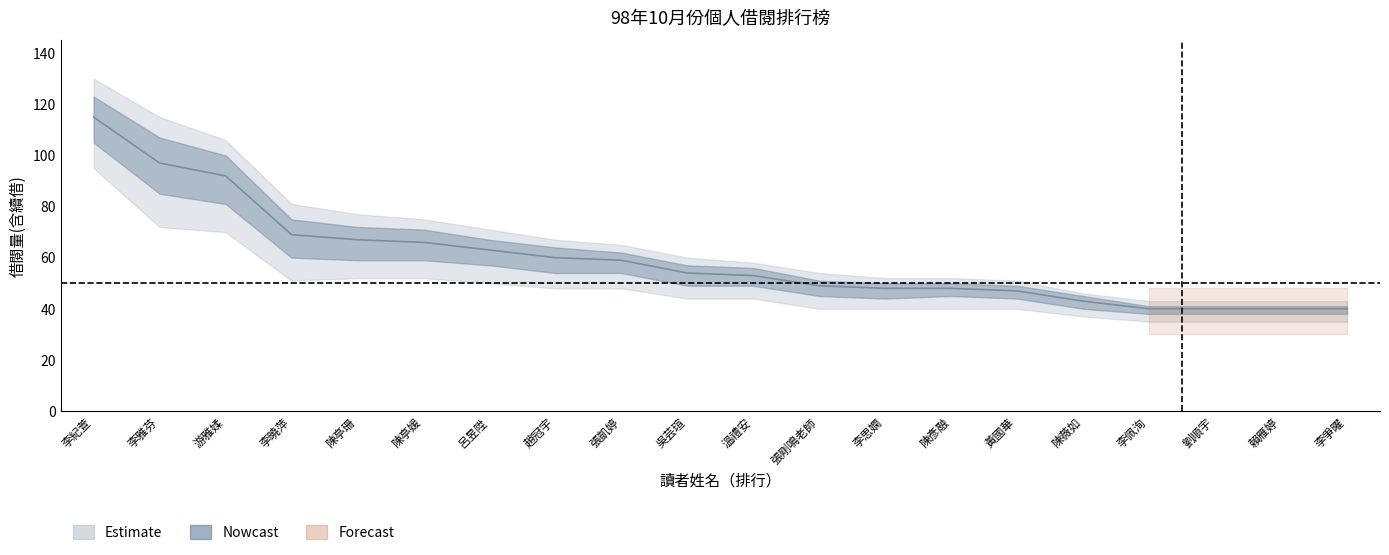

What is the maximum value shown in the chart?

115